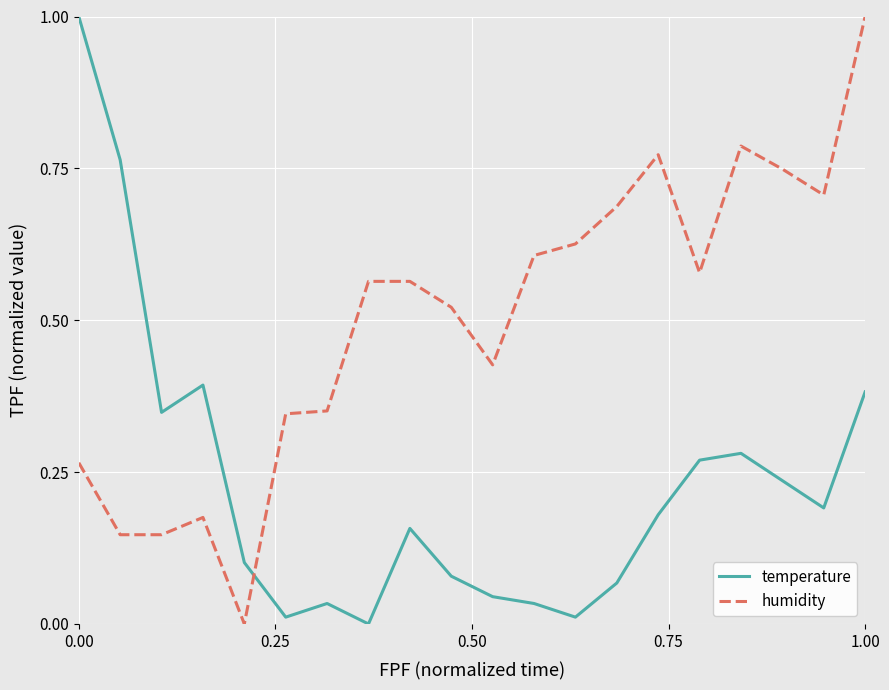

What is the difference between the maximum and minimum values in the temperature series?

1.0